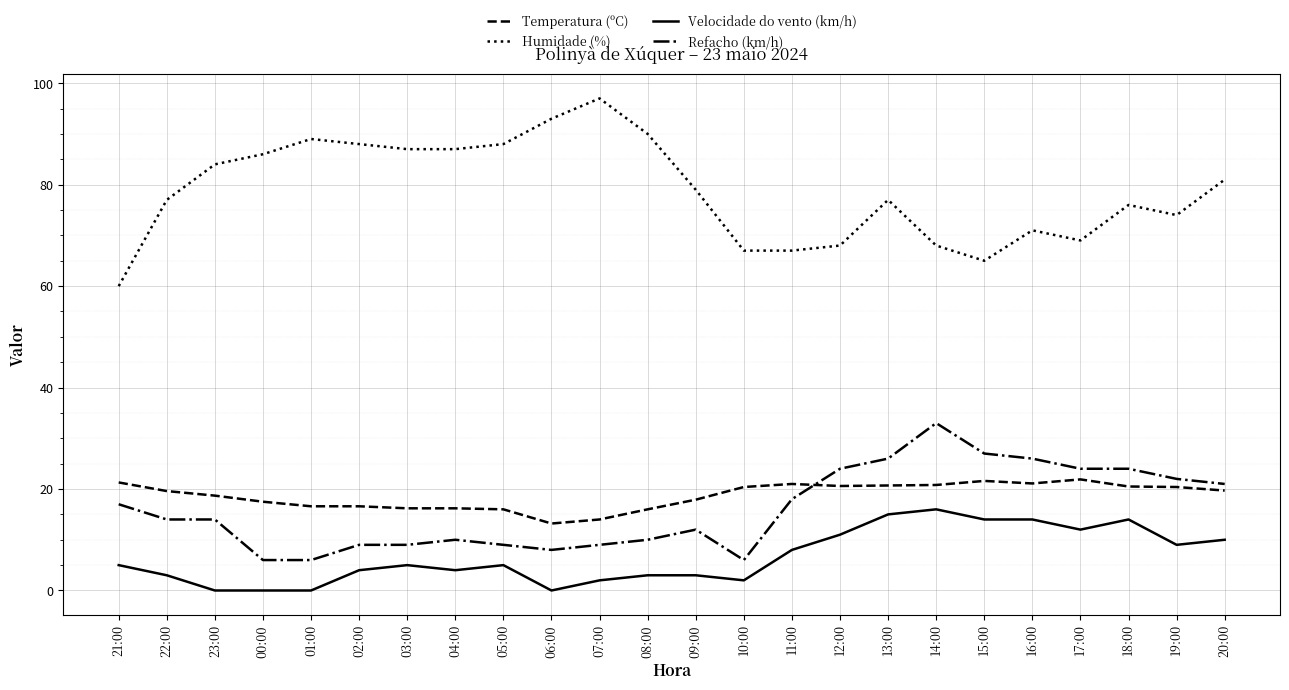

What is the difference between the maximum and minimum values in the Temperatura (ºC) series?

8.7